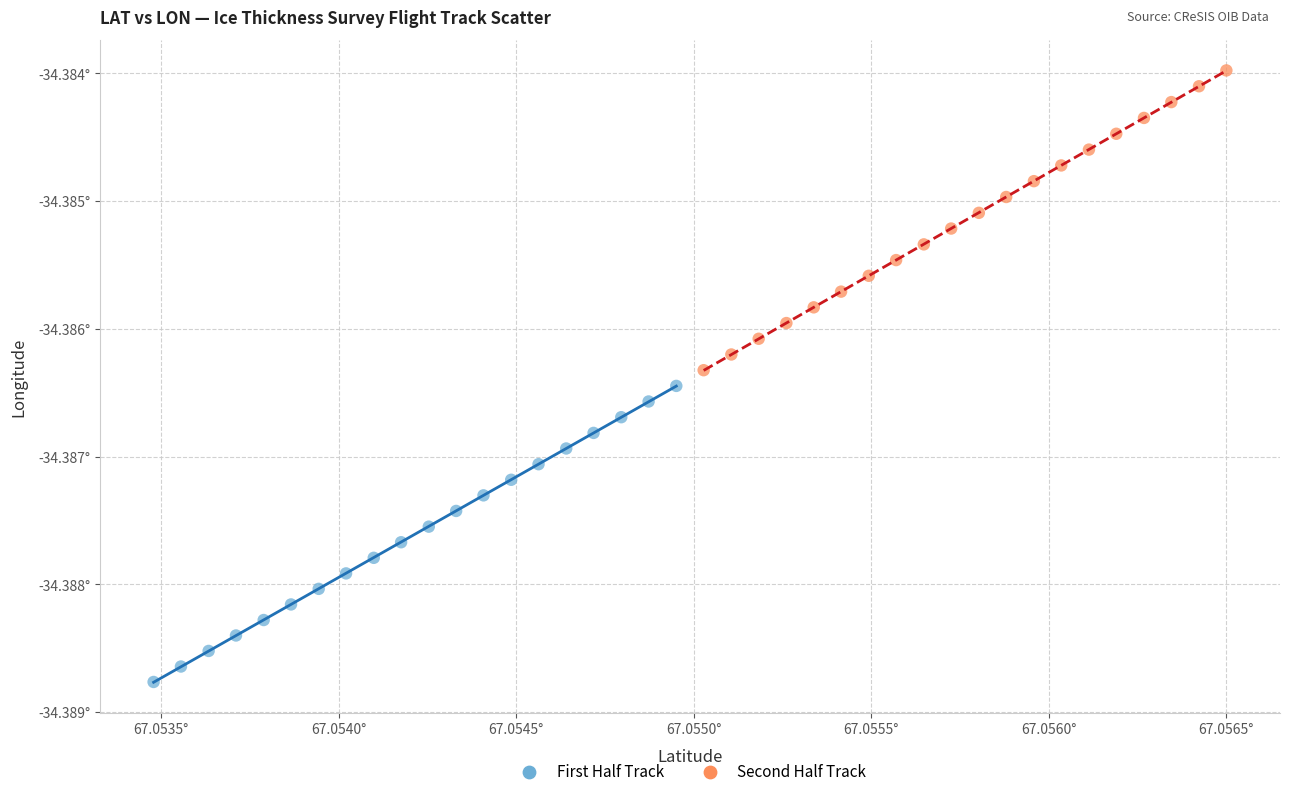

What are all the series names shown in the legend?

First Half Track, Second Half Track